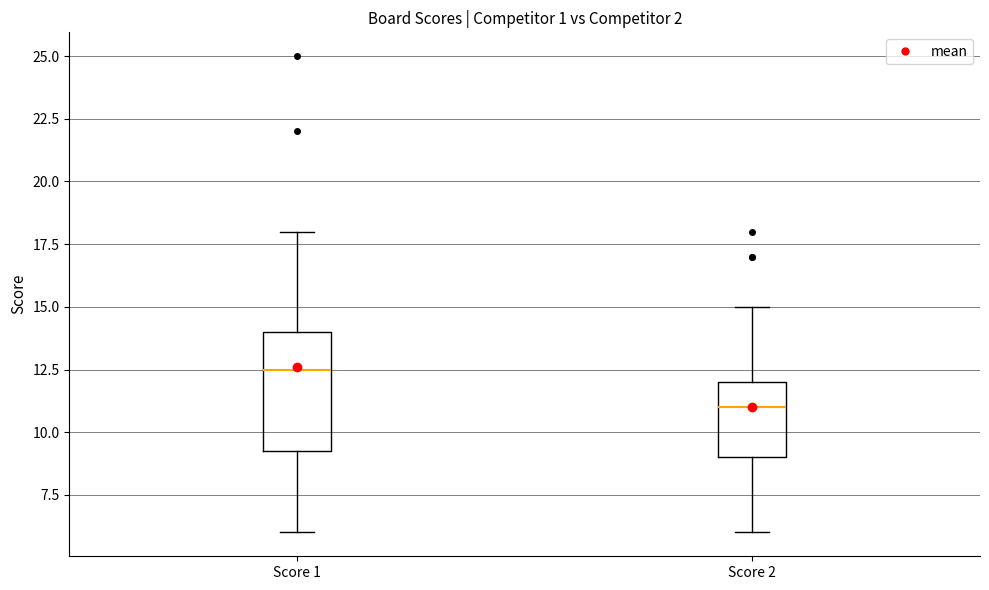

Which box's median line is the lowest?

Score 2